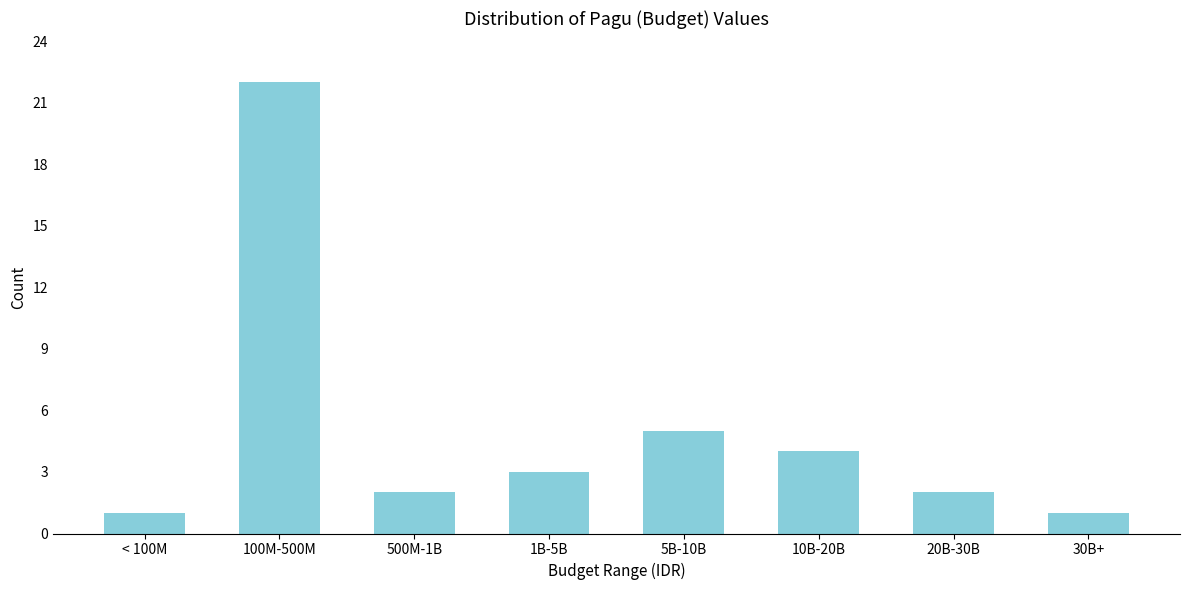

Reading left to right, extract all data points from this chart.

< 100M=1	100M-500M=22	500M-1B=2	1B-5B=3	5B-10B=5	10B-20B=4	20B-30B=2	30B+=1